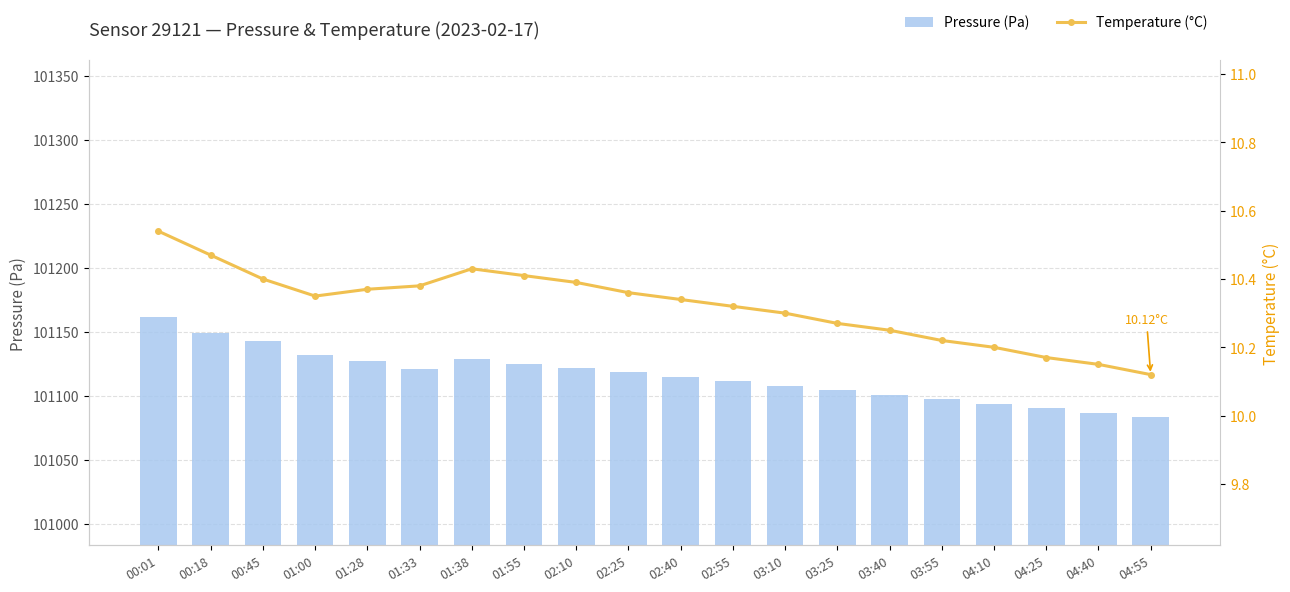

At which label does Pressure (Pa) first exceed 101118?

00:01